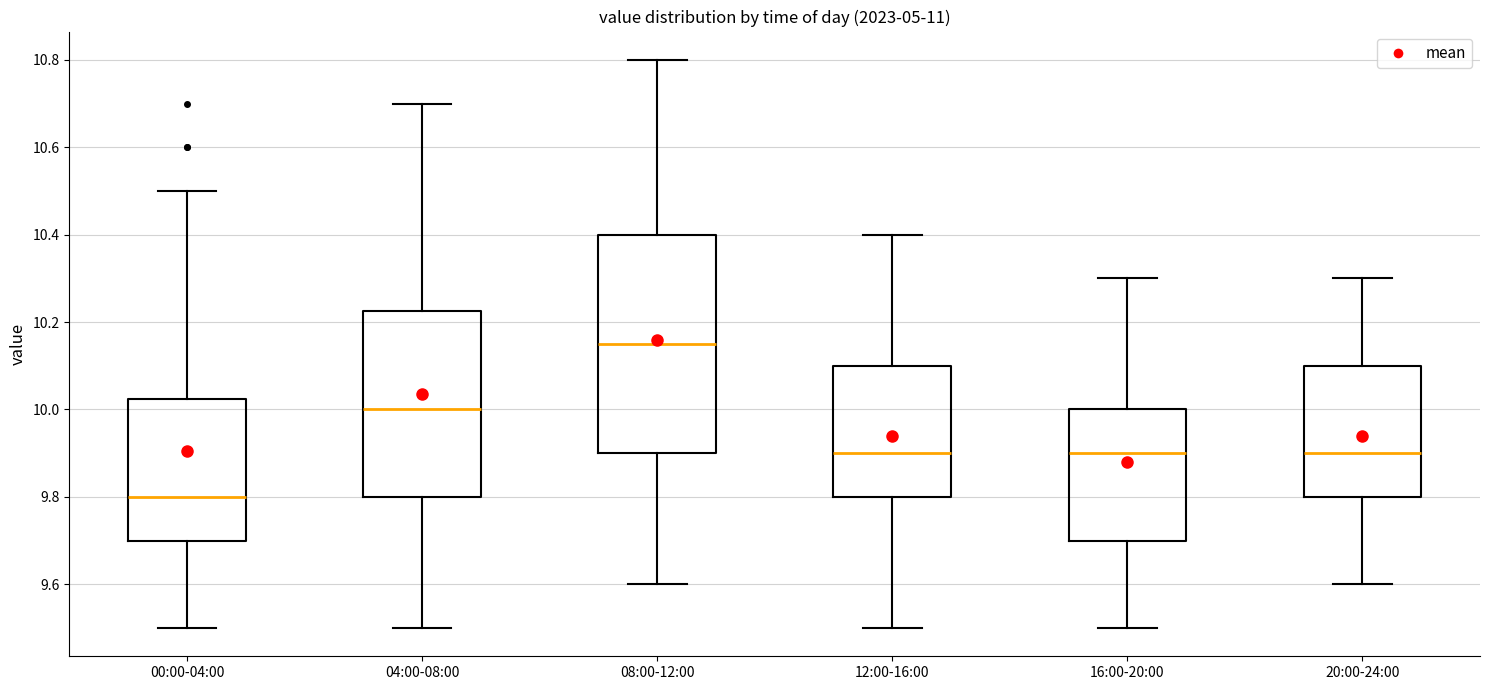

Where is the upper edge of the box for 00:00-04:00 on the y-axis? The values are not printed on the chart, so give them approximately, as read against the axis.

10.02